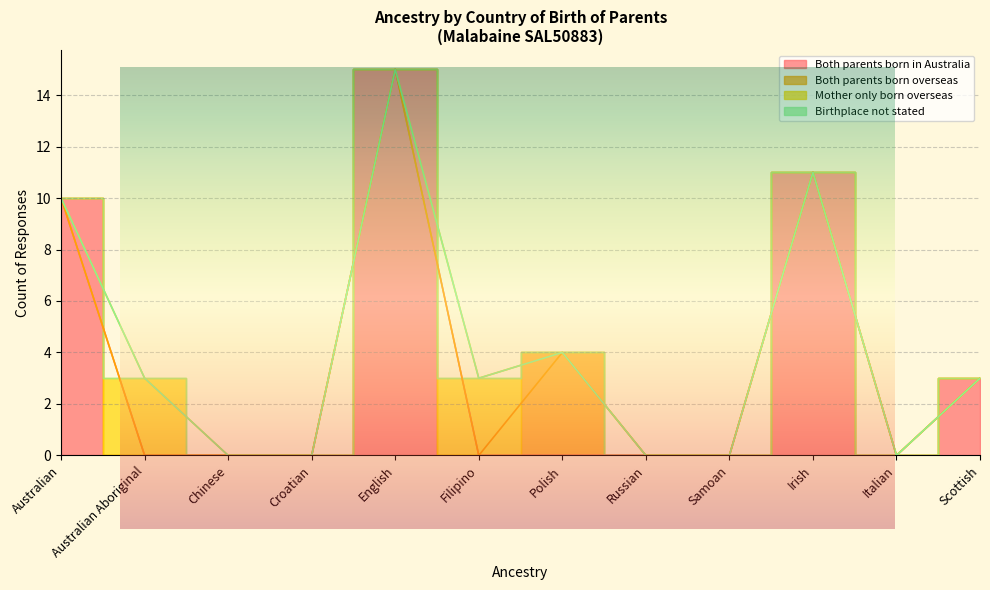

At which category is the sum across all series the highest?

English